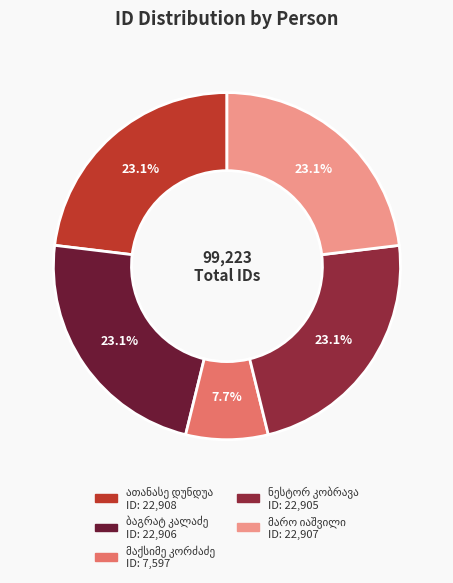

Is there any slice that represents more than half of the pie?

No